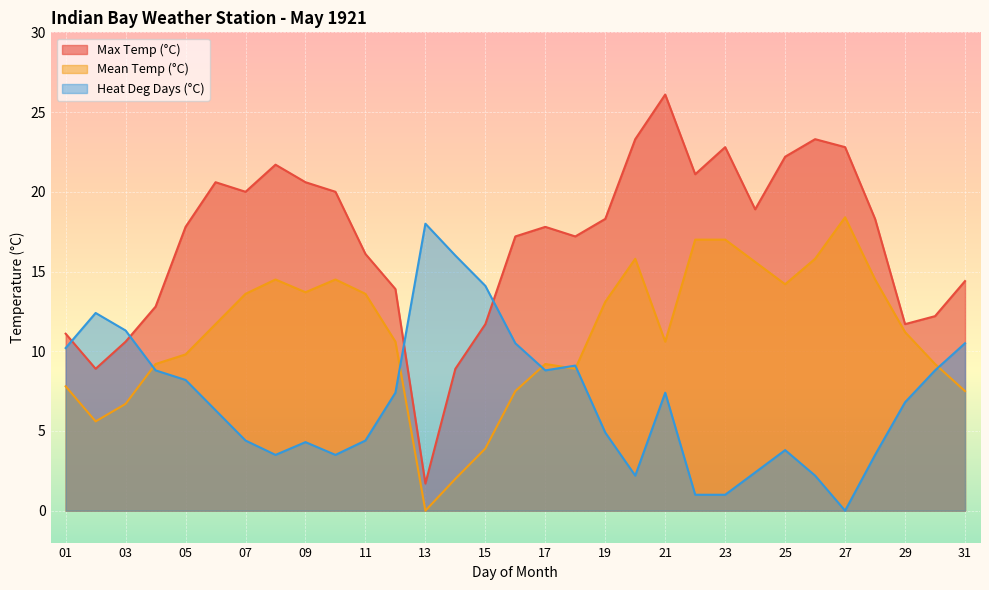

What are all the series names shown in the legend?

Max Temp (°C), Mean Temp (°C), Heat Deg Days (°C)